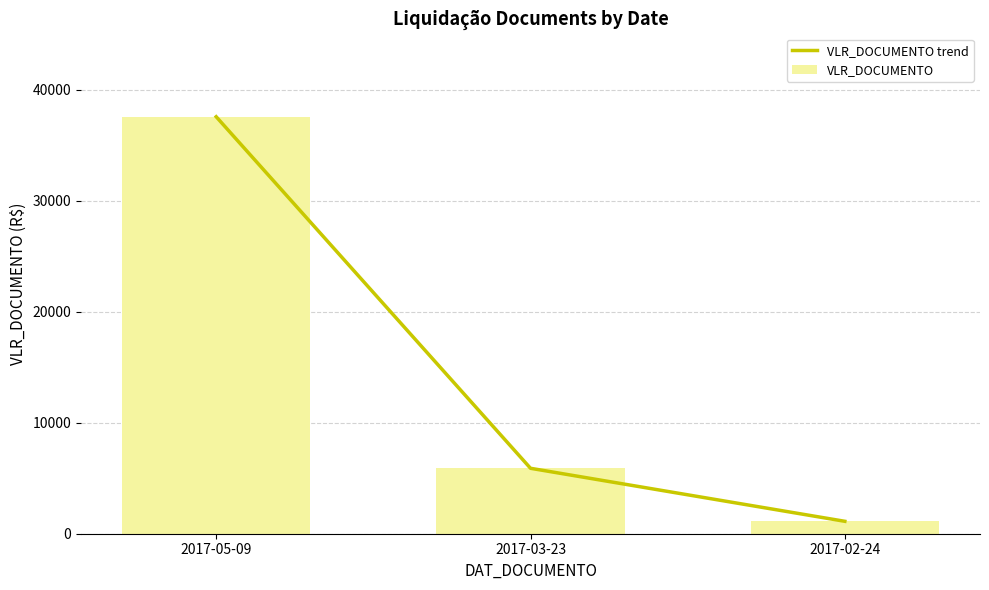

What is the approximate value of VLR_DOCUMENTO at 2017-02-24?

1118.7